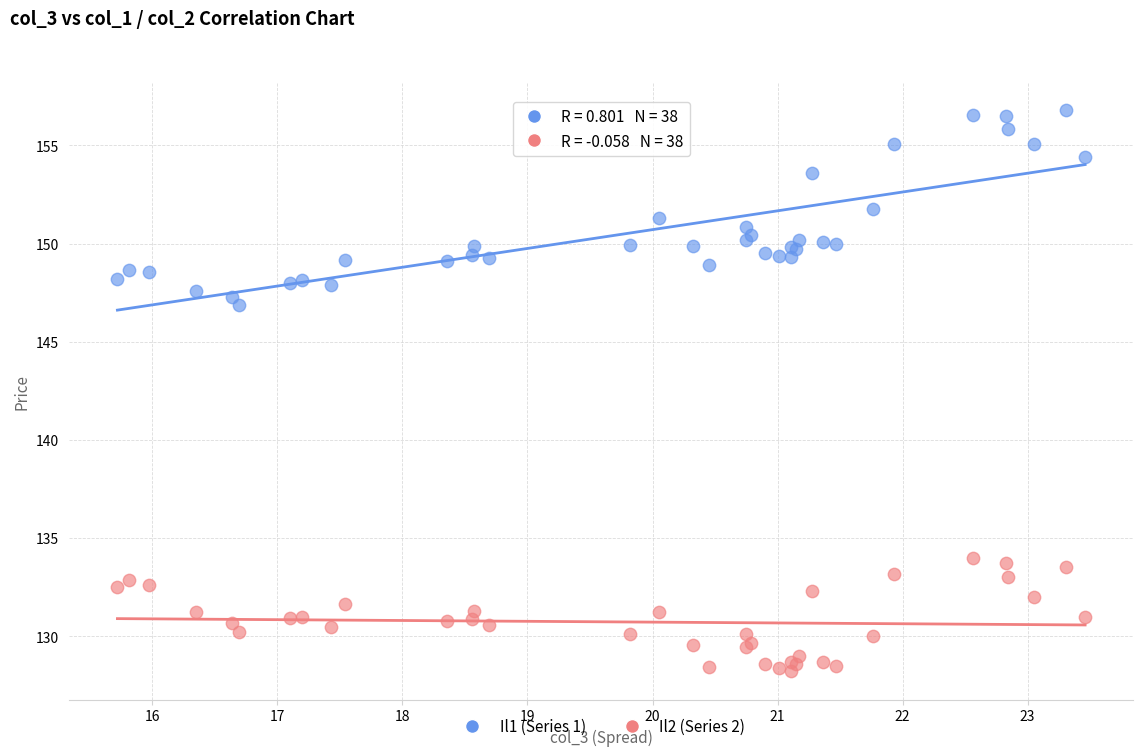

Across all series, what Y value is closest to 142?

146.9